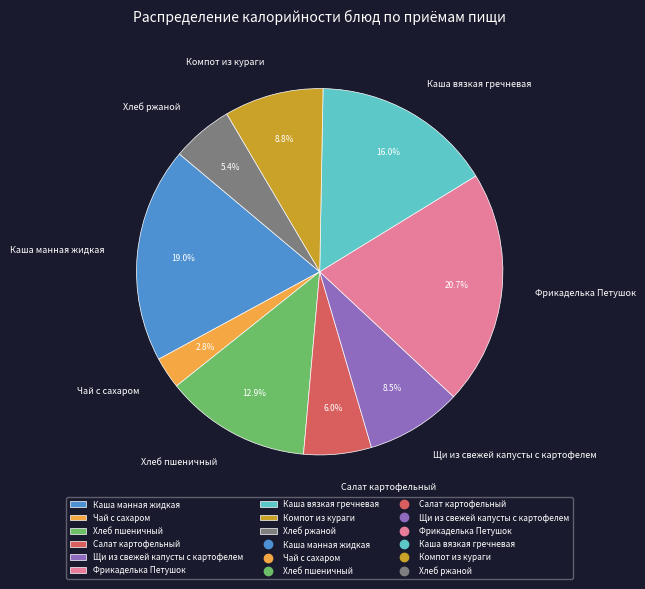

Which category has the biggest portion of the pie?

Фрикаделька Петушок